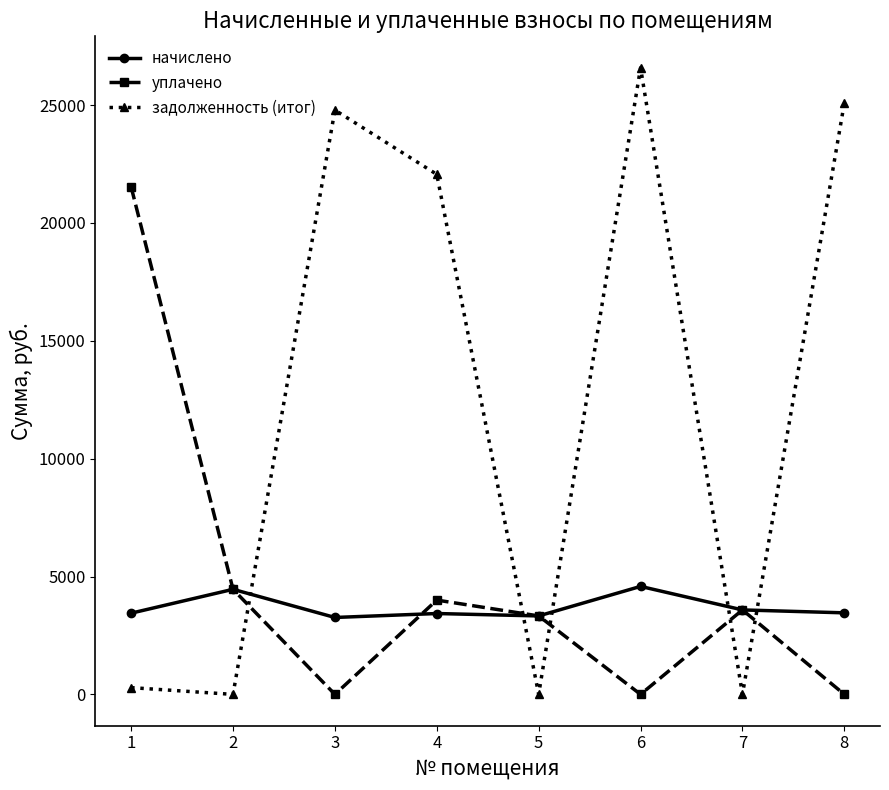

What is the sum of the начислено values at 5 and 6?

7910.4